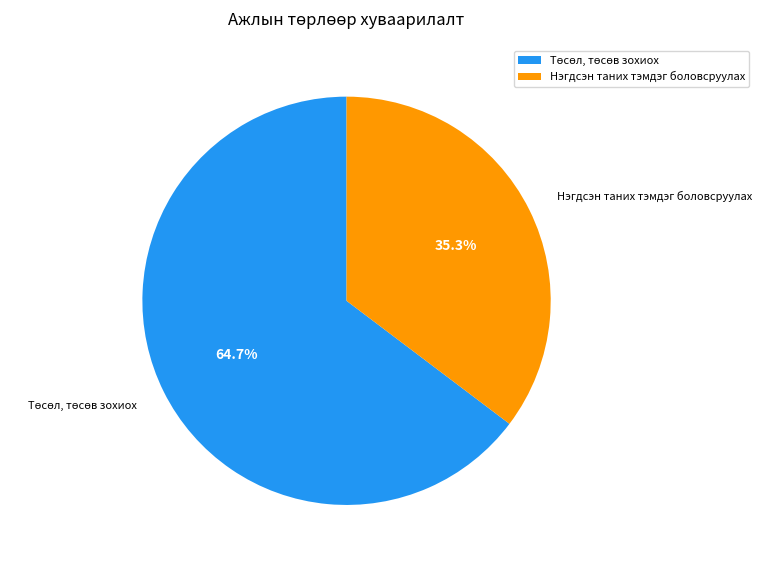

What is the smallest slice in the pie chart?

Нэгдсэн таних тэмдэг боловсруулах